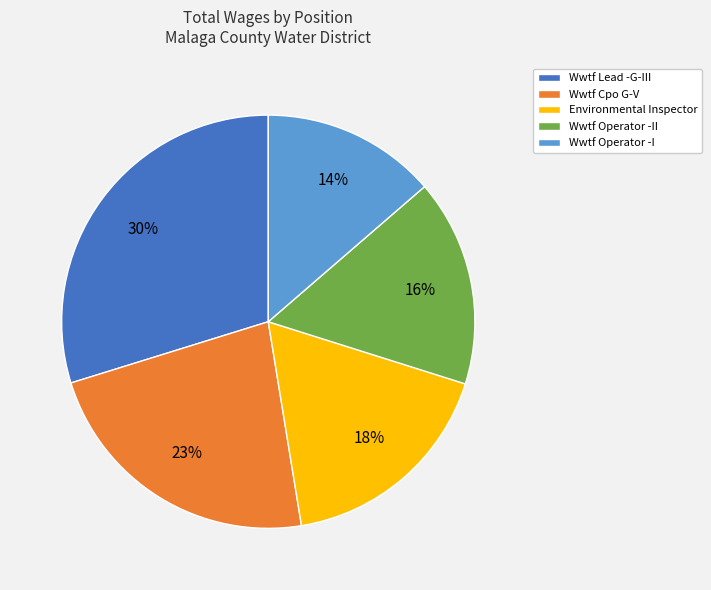

The Environmental Inspector slice represents 18% of the pie. True or false?

True